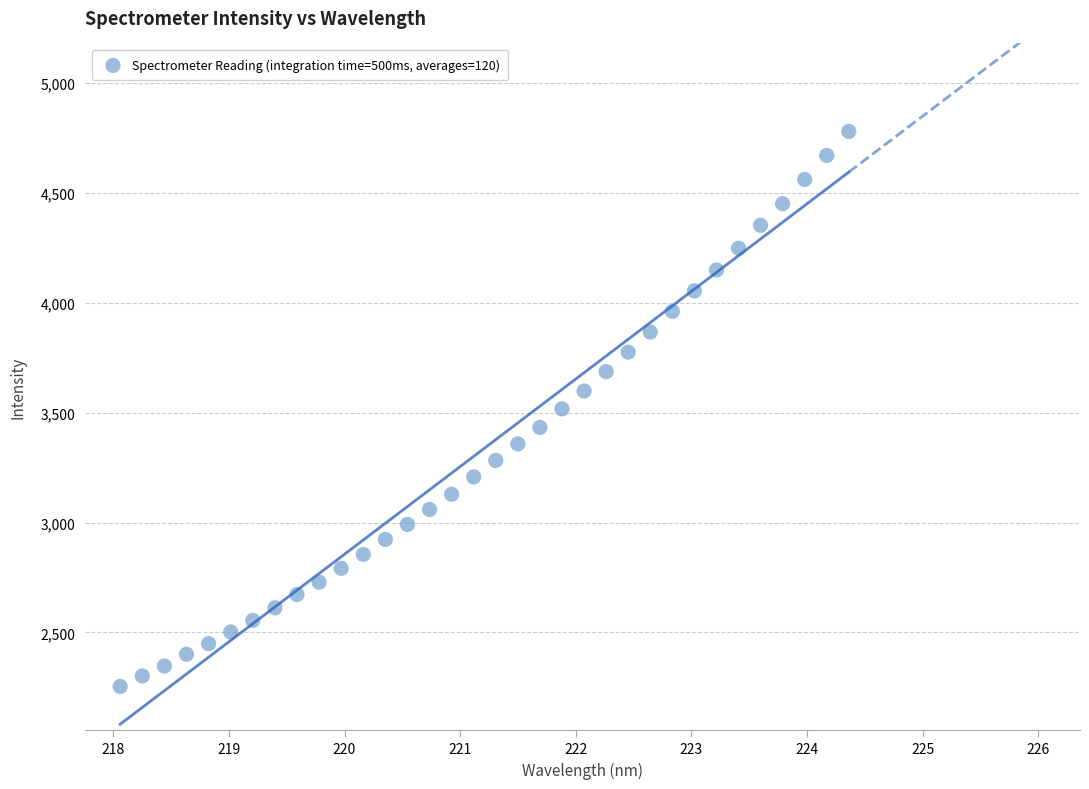

What is the range of X values (max minus min)?

6.3